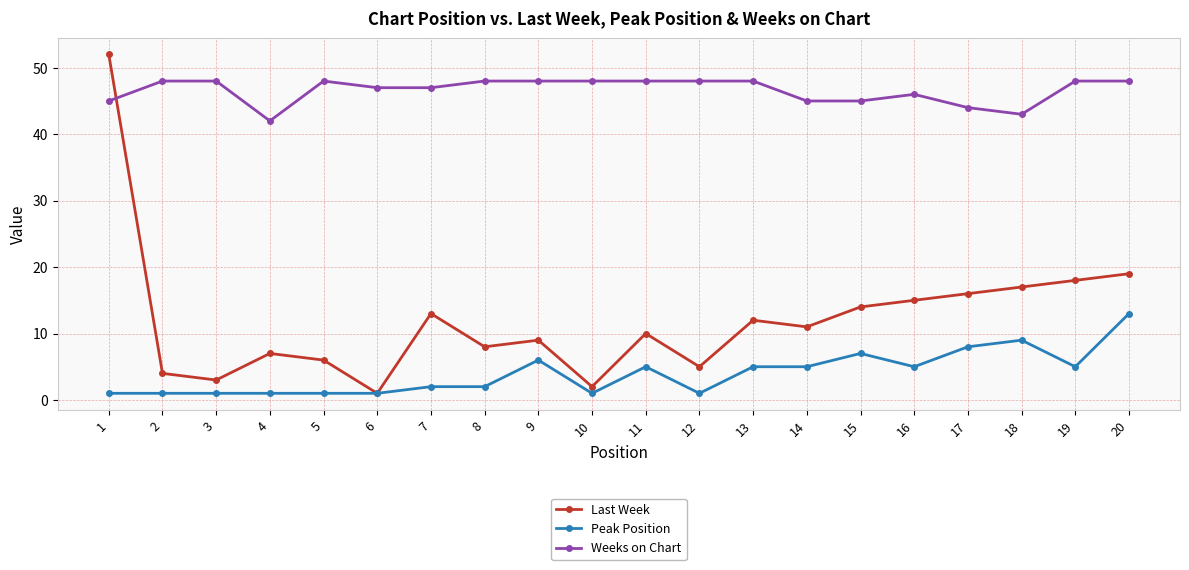

Rank the series at 4 from lowest to highest value.

Peak Position, Last Week, Weeks on Chart